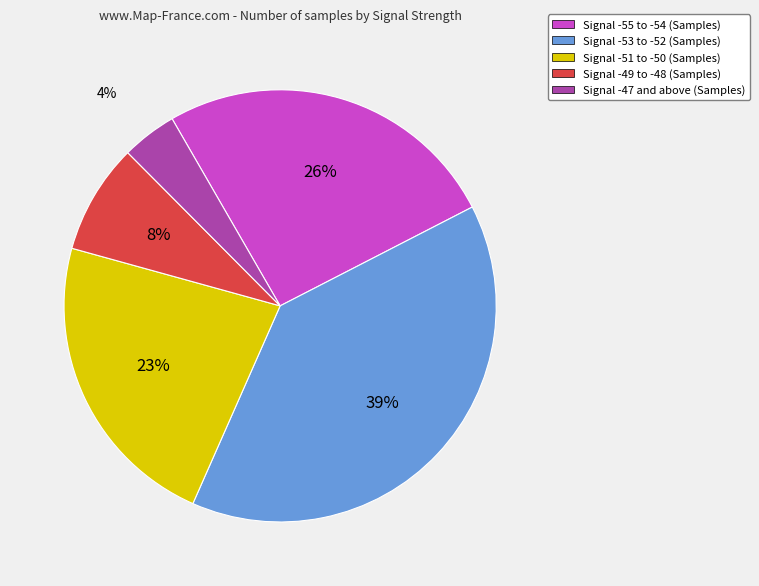

The Signal -47 and above (Samples) slice represents 4% of the pie. True or false?

True